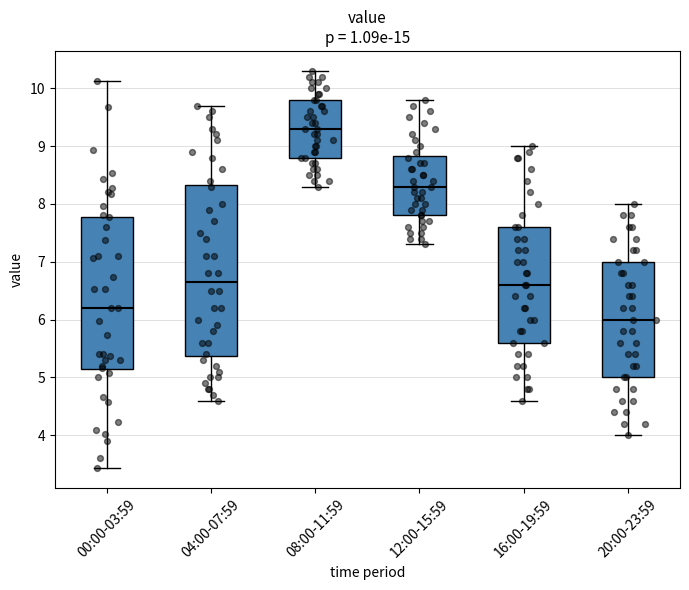

Which box's median line is the highest?

08:00-11:59